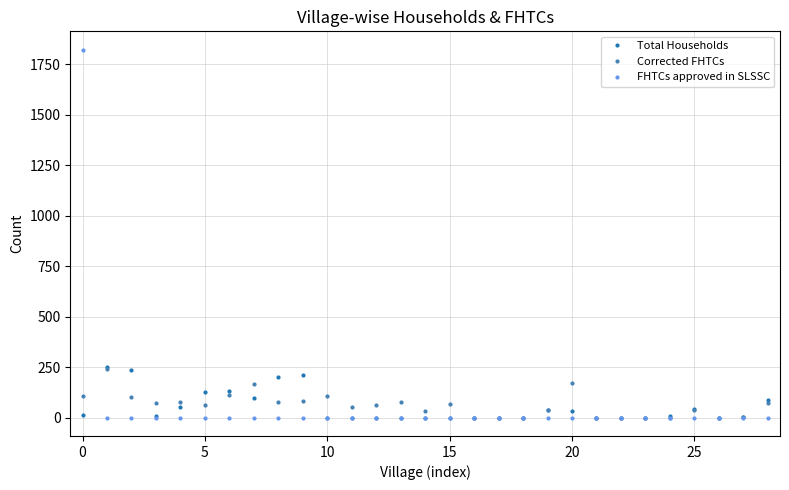

What is the difference between the second highest and minimum values in the Corrected FHTCs series?

171